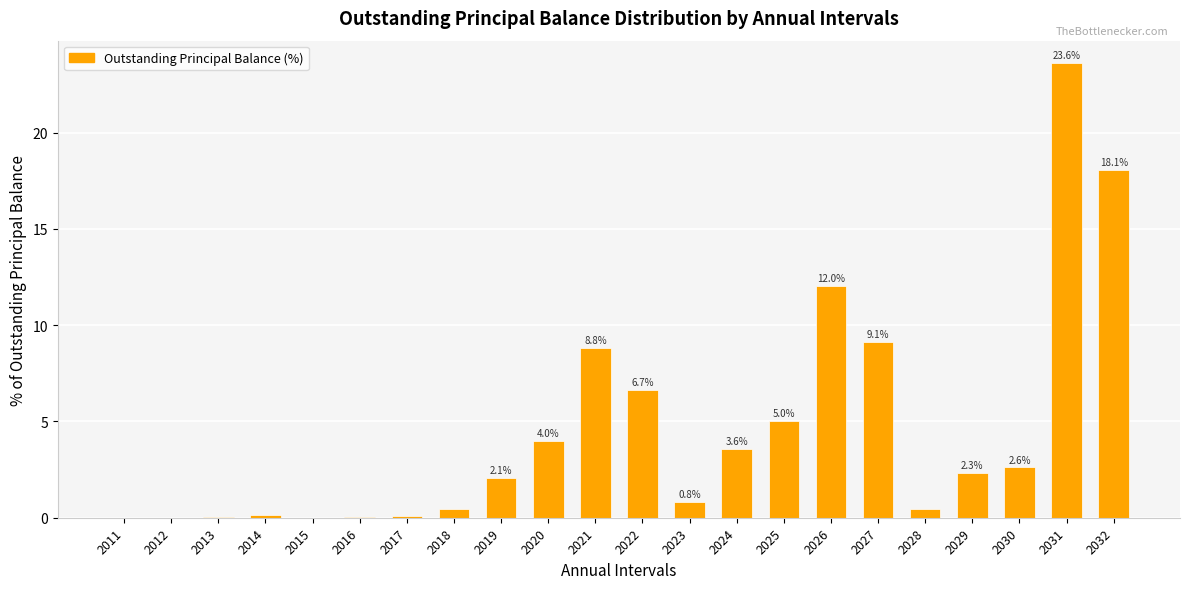

The chart shows a value of 2.6 at 2030. True or false?

True